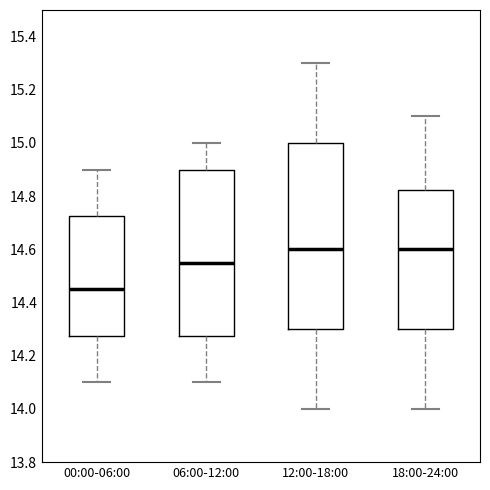

Reading left to right, read every box against the y-axis: the position of its median line, the range the box covers, and the ends of its whiskers. The values are not printed on the chart, so give them approximately, as read against the axis.

00:00-06:00: median 14.46, box 14.28 to 14.72, whiskers 14.10 to 14.90
06:00-12:00: median 14.56, box 14.28 to 14.90, whiskers 14.10 to 15.00
12:00-18:00: median 14.60, box 14.30 to 15.00, whiskers 14.00 to 15.30
18:00-24:00: median 14.60, box 14.30 to 14.82, whiskers 14.00 to 15.10